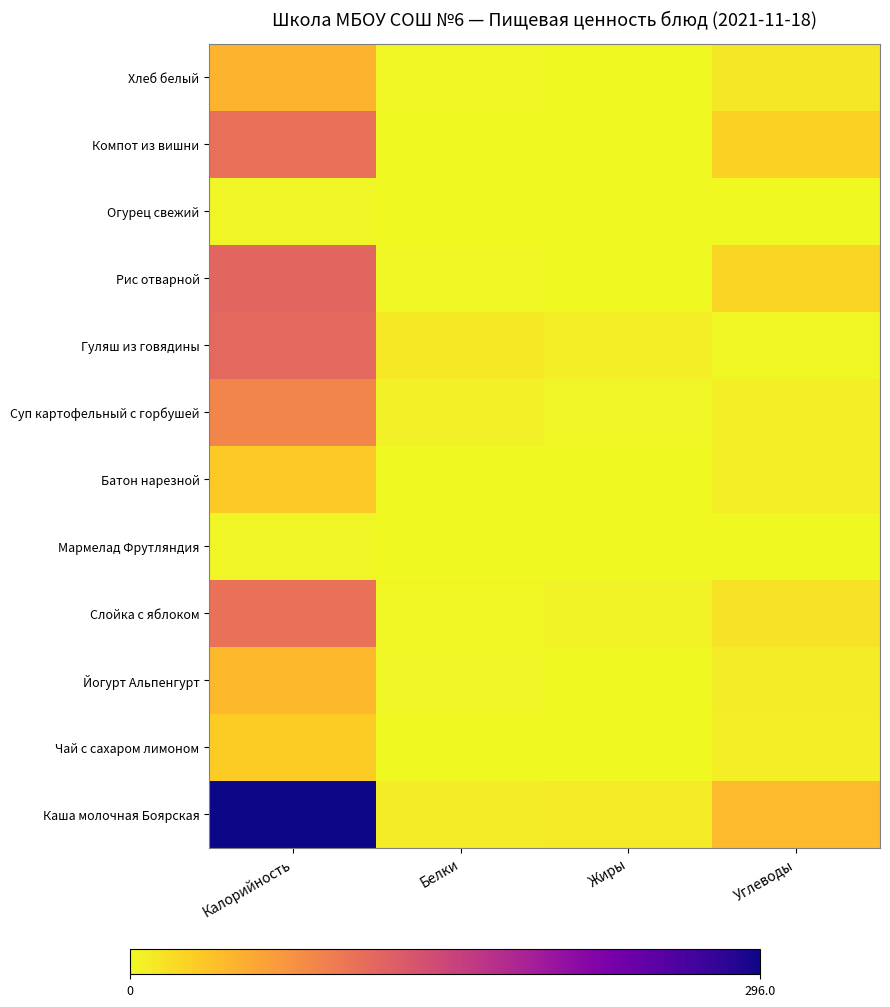

At how many categories does at least one series exceed 172?

1